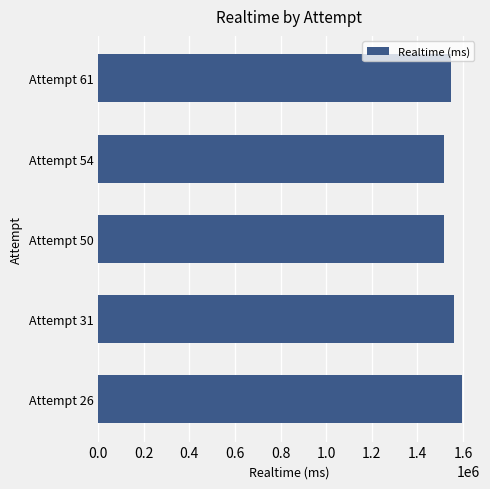

What is the value of the 5th bar from the top?

1594847